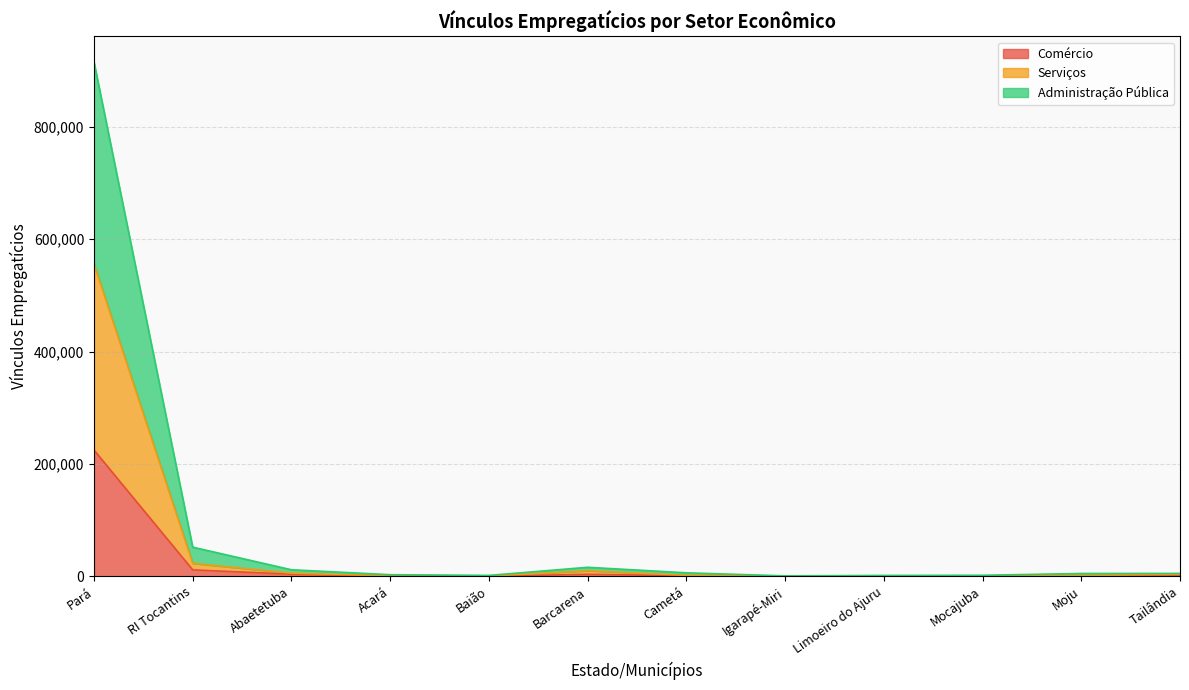

True or false: Comércio has more than 0 points higher than both neighbors.

True